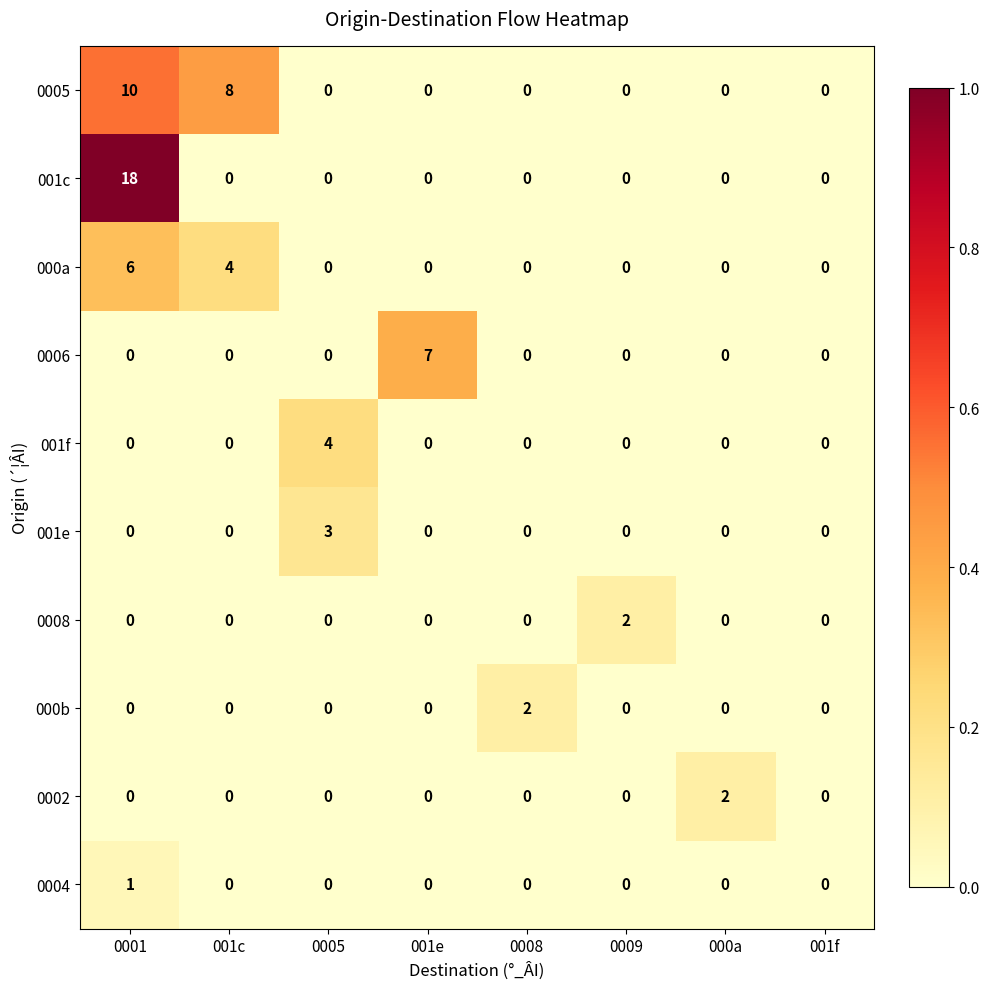

The 000b series shows -1 at 001e. True or false?

False